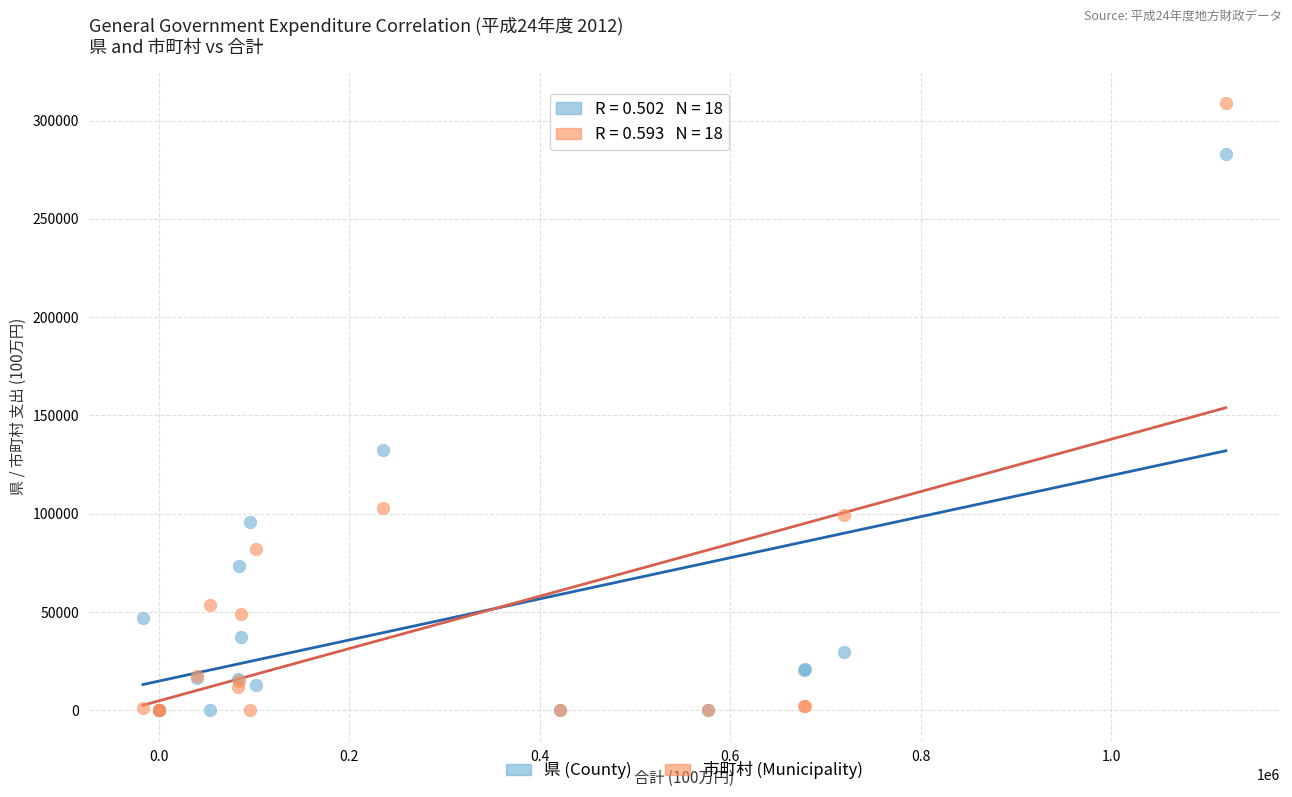

In the 市町村 (Municipality) series, what Y value is closest to 154495?

102818.8